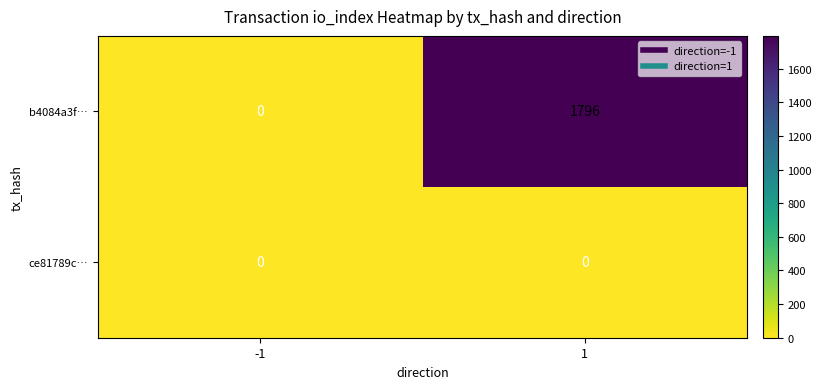

Reading right to left, extract all data points from this chart.

b4084a3f…: 1=1796	-1=0
ce81789c…: 1=0	-1=0